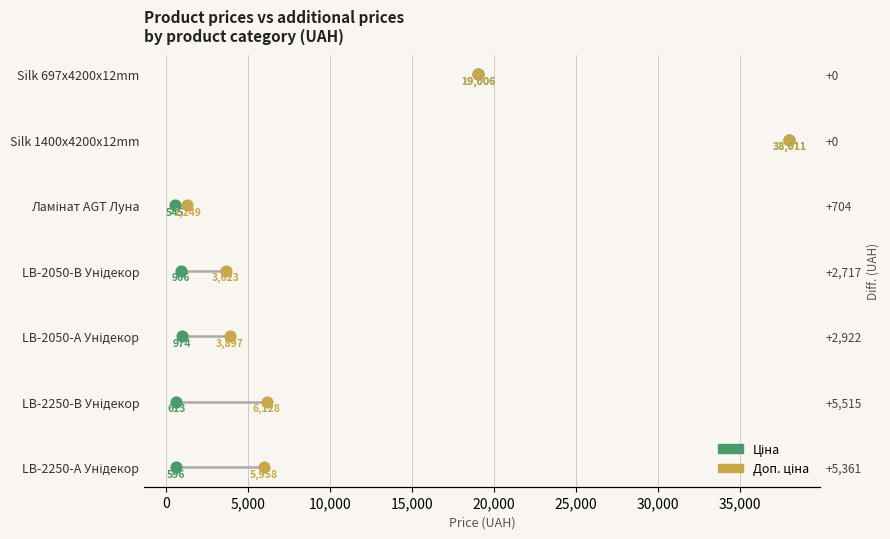

What are all the series names shown in the legend?

Ціна, Доп. ціна